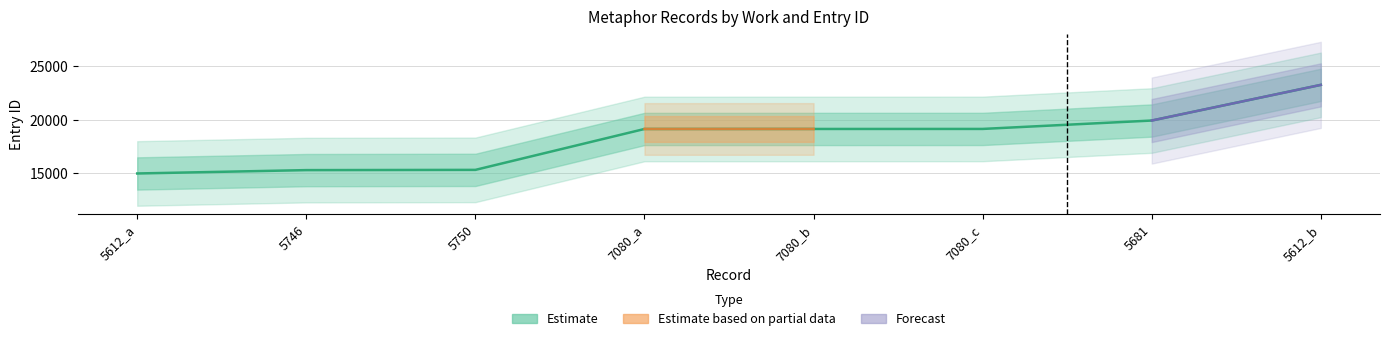

What is the change in value from 5750 to 7080_b?

+3801